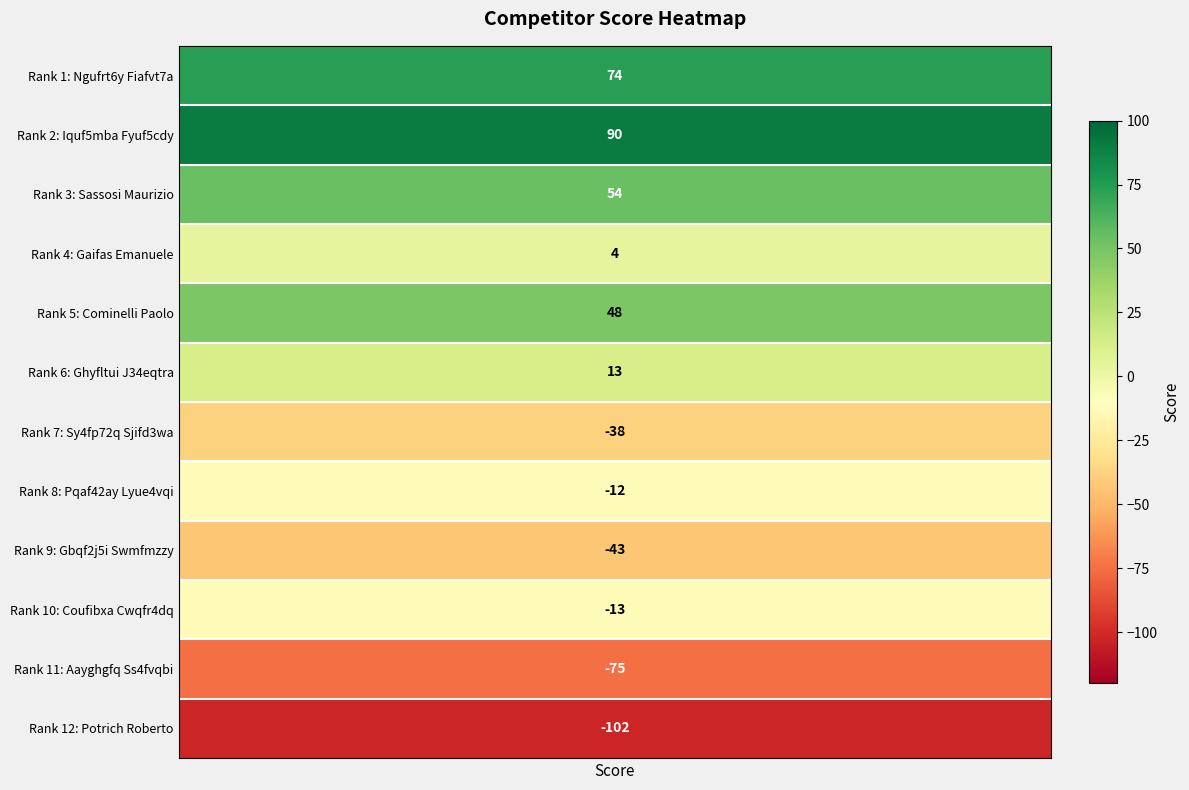

List the labels in order of value, largest first.

Iquf5mba Fyuf5cdy, Ngufrt6y Fiafvt7a, Sassosi Maurizio, Cominelli Paolo, Ghyfltui J34eqtra, Gaifas Emanuele, Pqaf42ay Lyue4vqi, Coufibxa Cwqfr4dq, Sy4fp72q Sjifd3wa, Gbqf2j5i Swmfmzzy, Aayghgfq Ss4fvqbi, Potrich Roberto